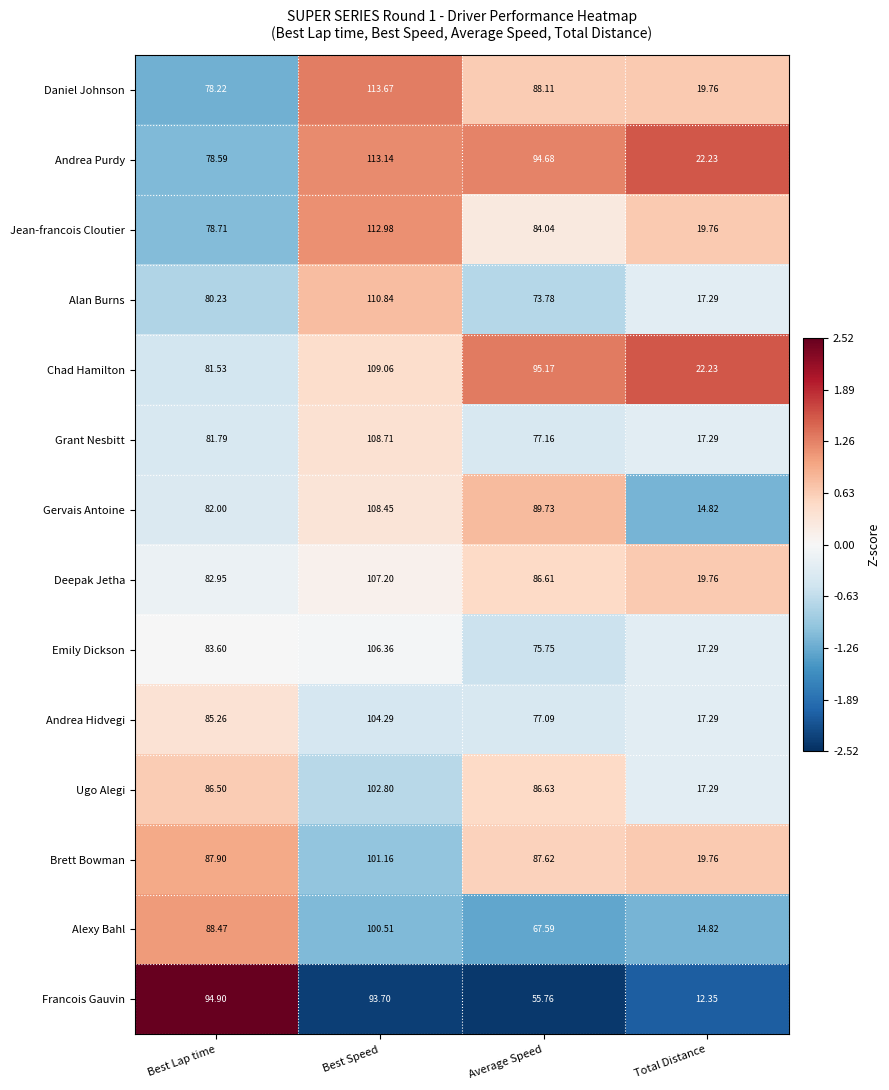

Is the value of Ugo Alegi at Best Lap time greater than the value of Jean-francois Cloutier at Average Speed?

Yes